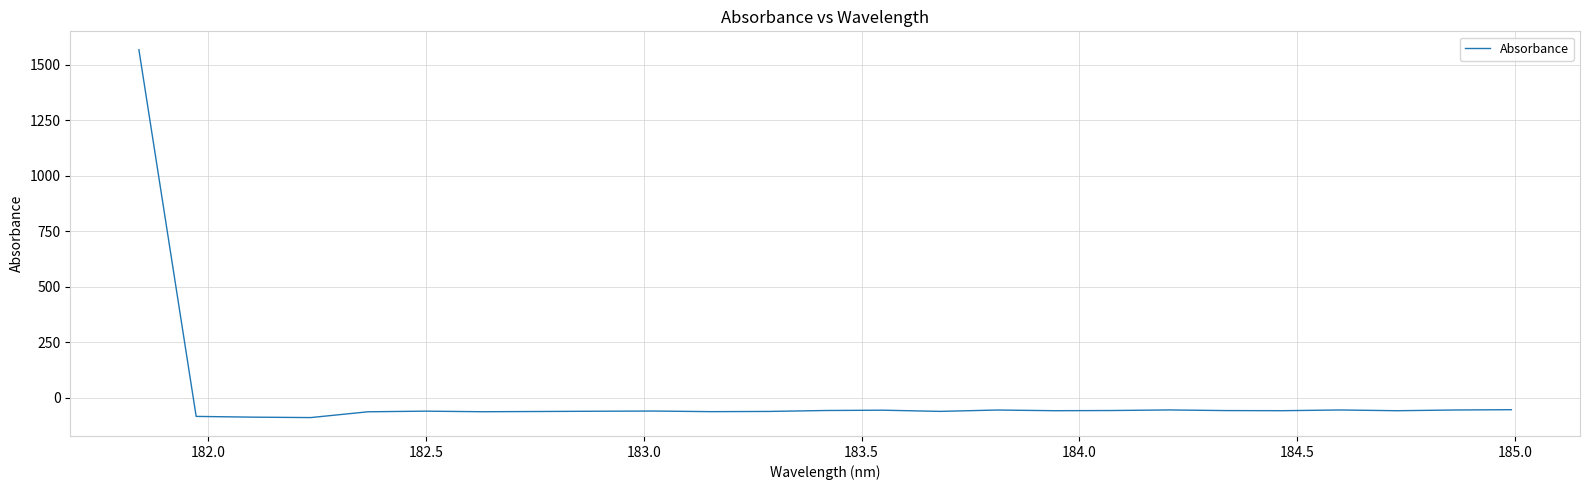

Count the number of data series in this chart.

1